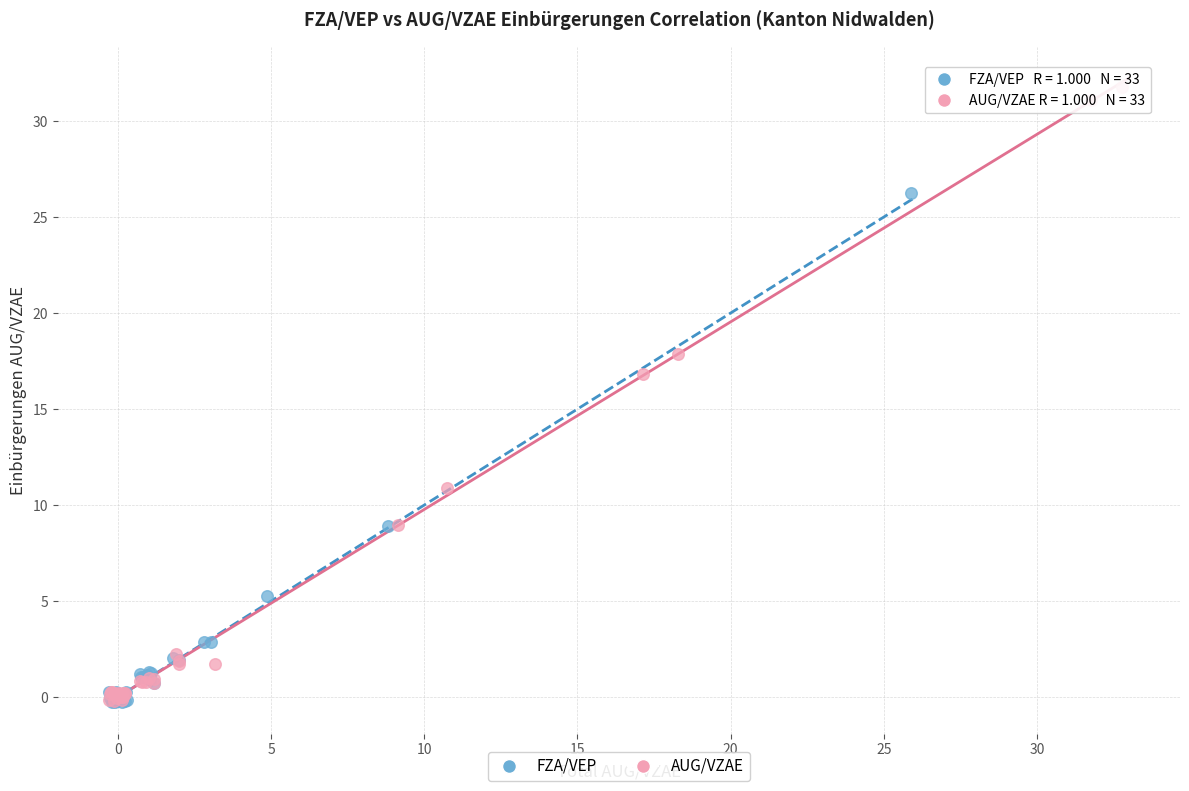

What are all the series names shown in the legend?

FZA/VEP, AUG/VZAE